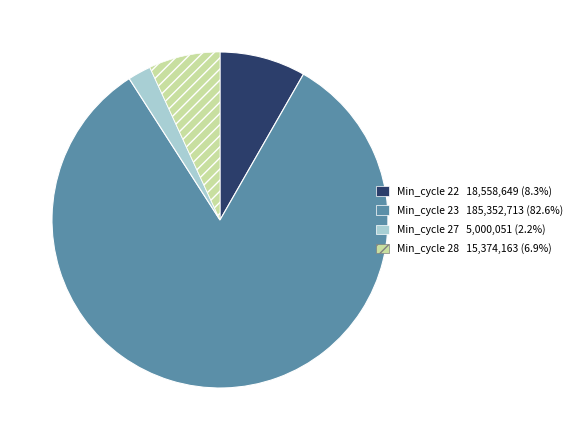

Is there a majority slice in this chart?

Yes